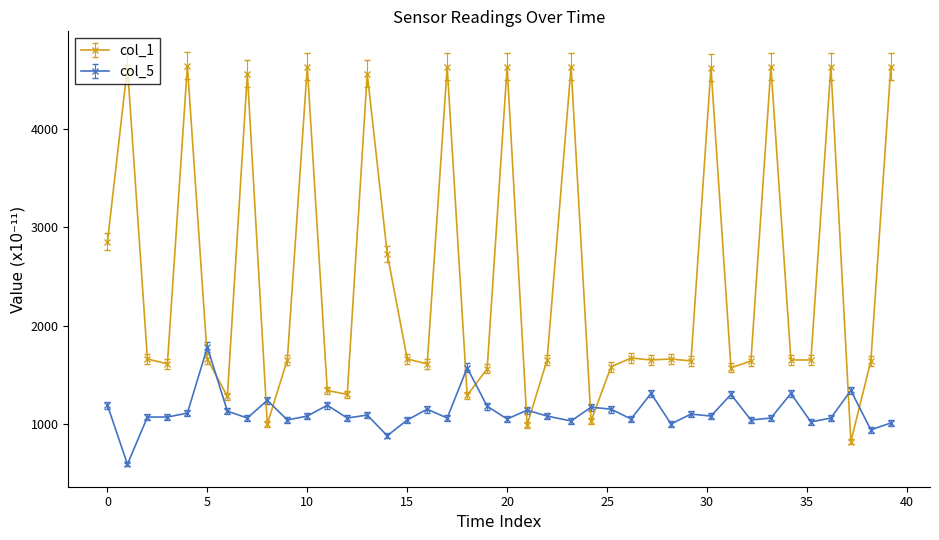

What is the sum of all col_1 values?

99460.0